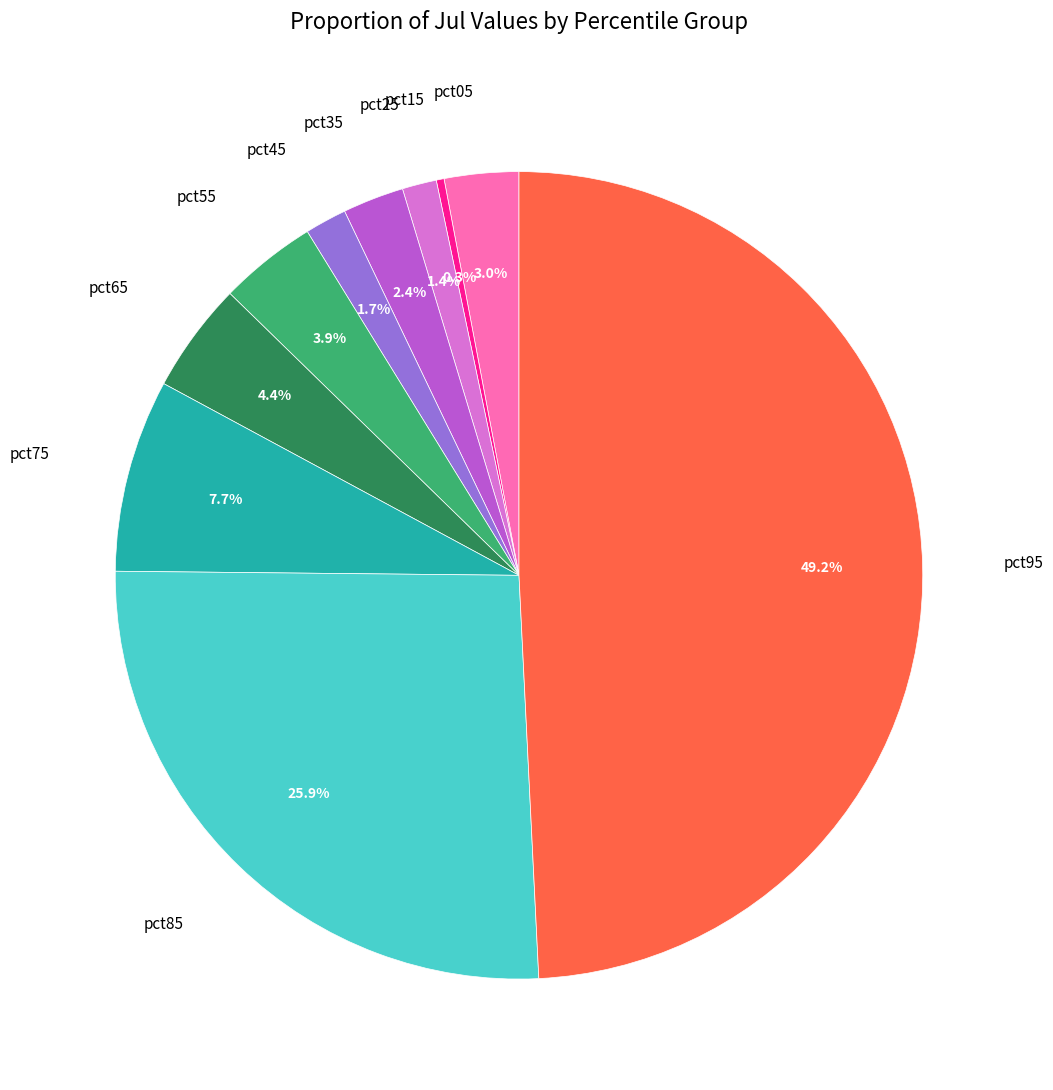

To the nearest percent, what is the difference between the largest and smallest slice percentages?

49%